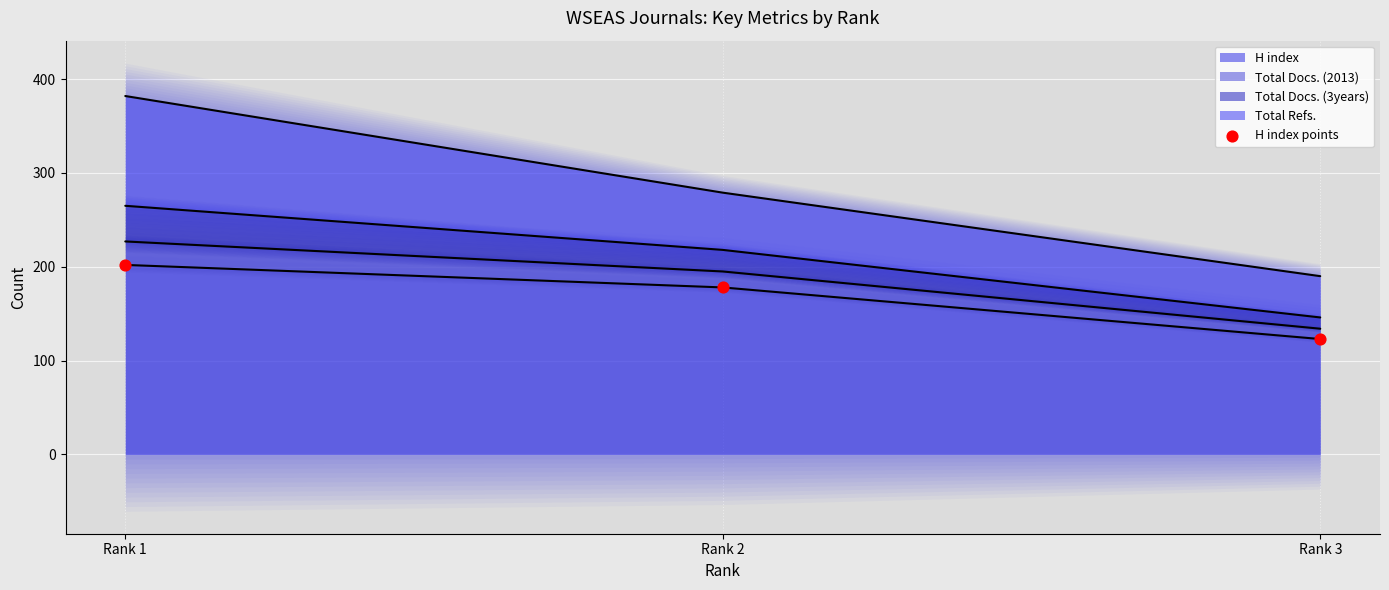

What is the change in value from Rank 2 to Rank 3?

-55